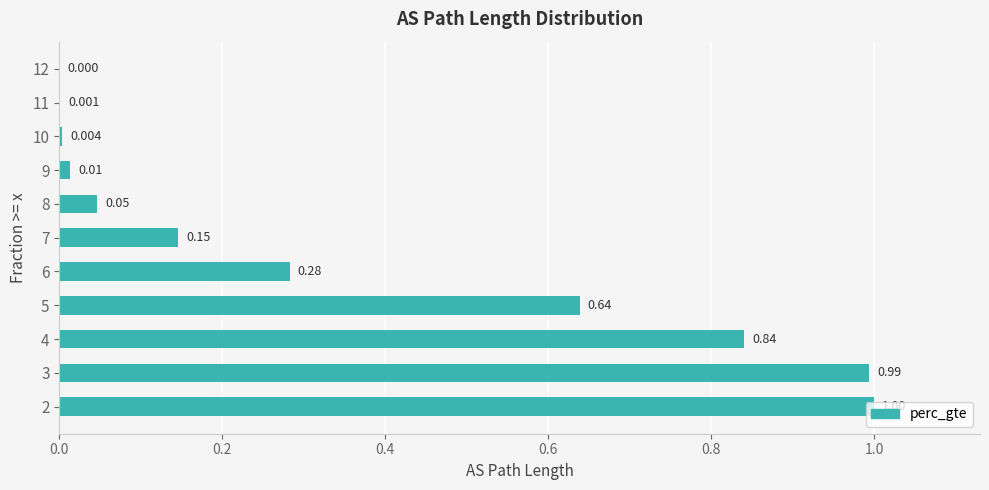

True or false: the data shows 0.0 at 10.

True